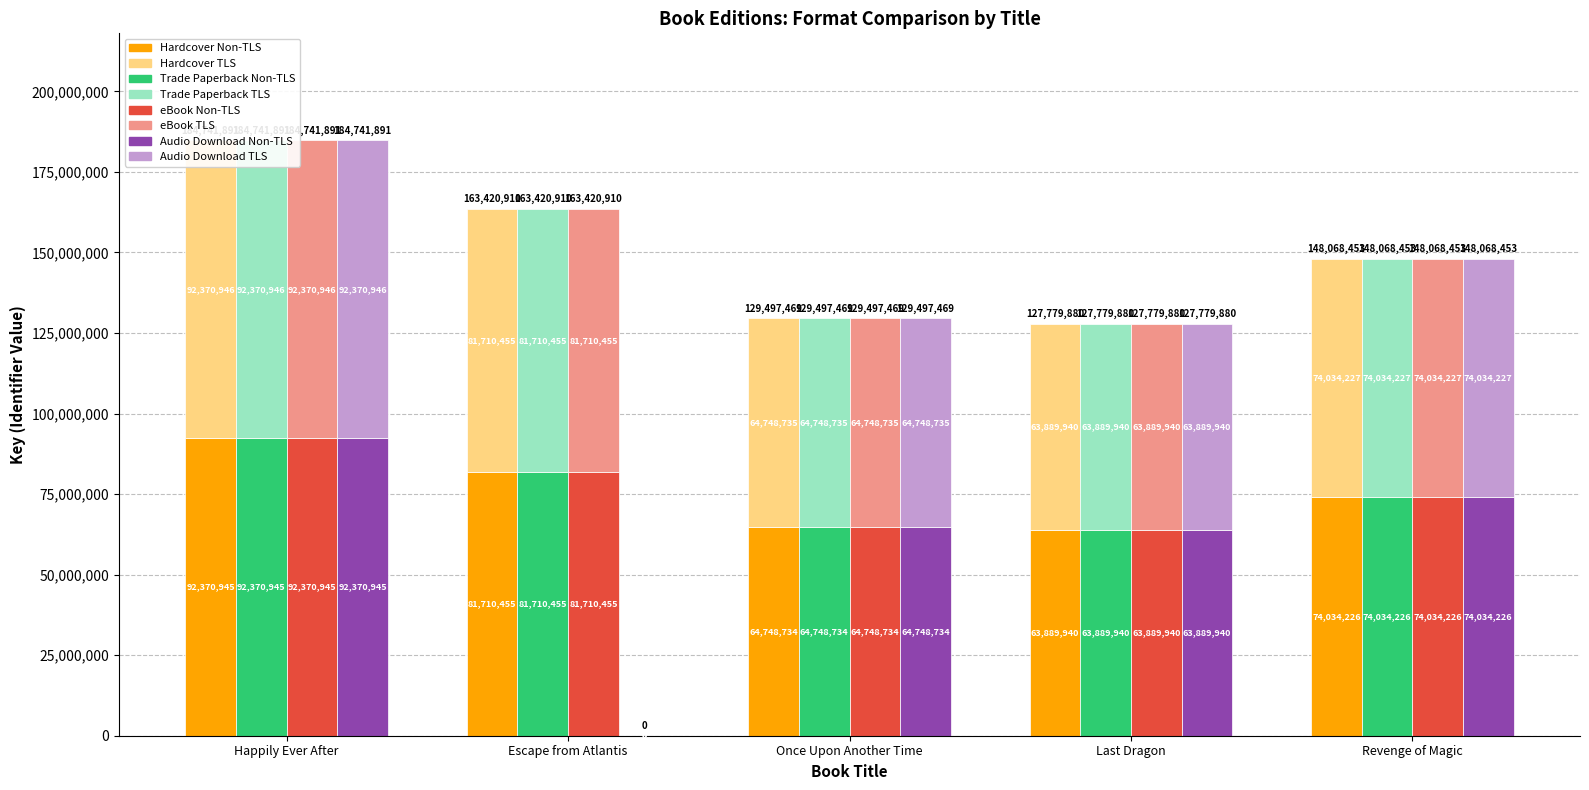

What is the difference between the second highest and second lowest values in the Hardcover series?

16961721